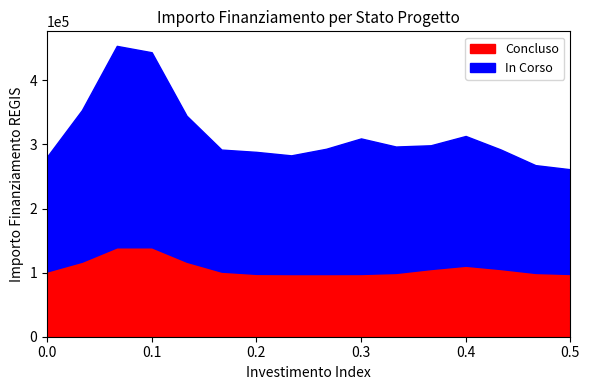

At how many categories does at least one series exceed 18877?

16